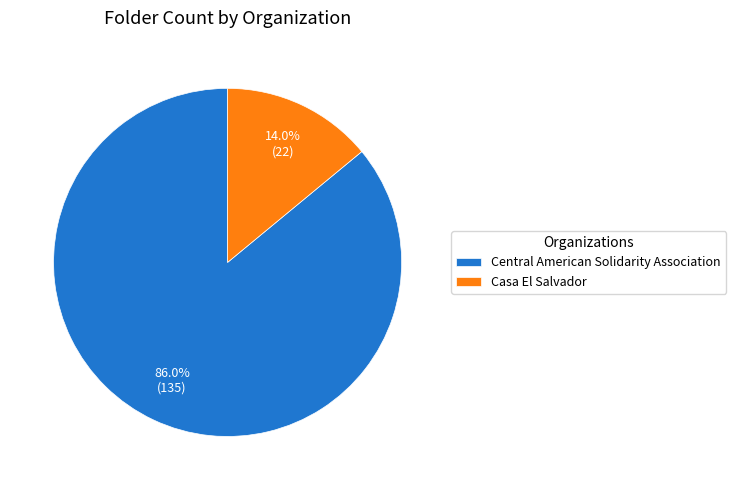

The Central American Solidarity Association slice represents 74% of the pie. True or false?

False